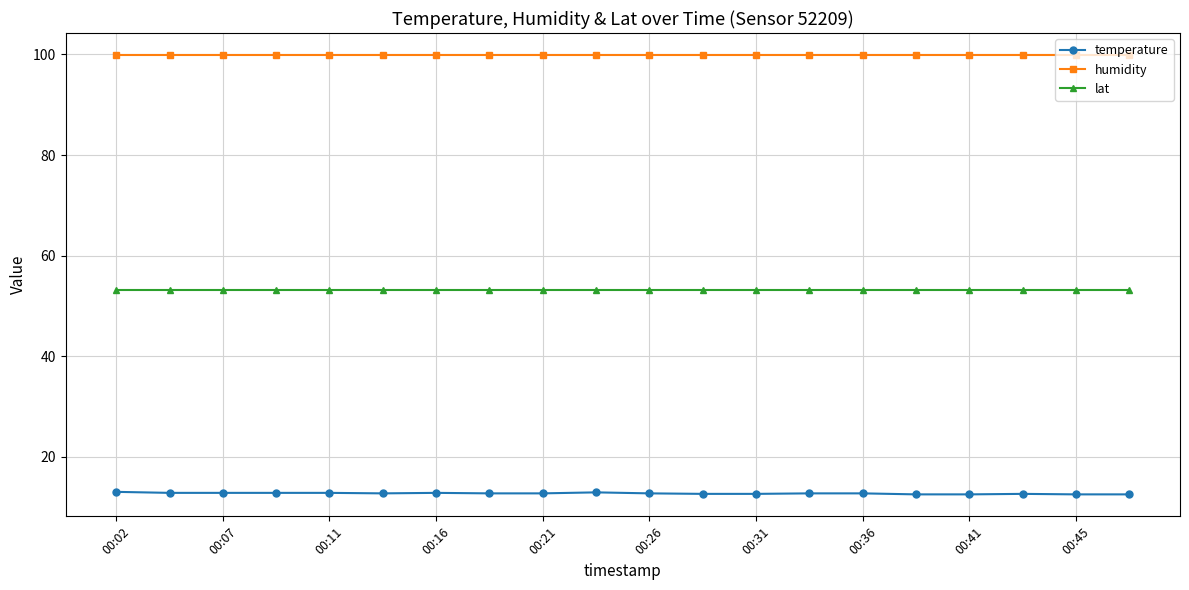

List the series in order of their overall mean, lowest first.

temperature, lat, humidity